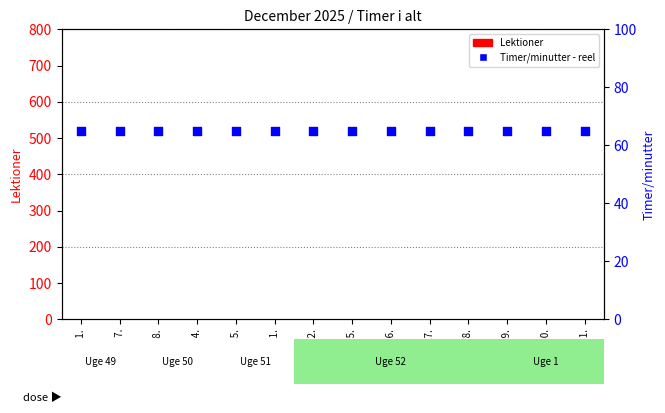

Is the value of Lektioner at Den 22. greater than the value of Timer/minutter - reel at Den 15.?

No